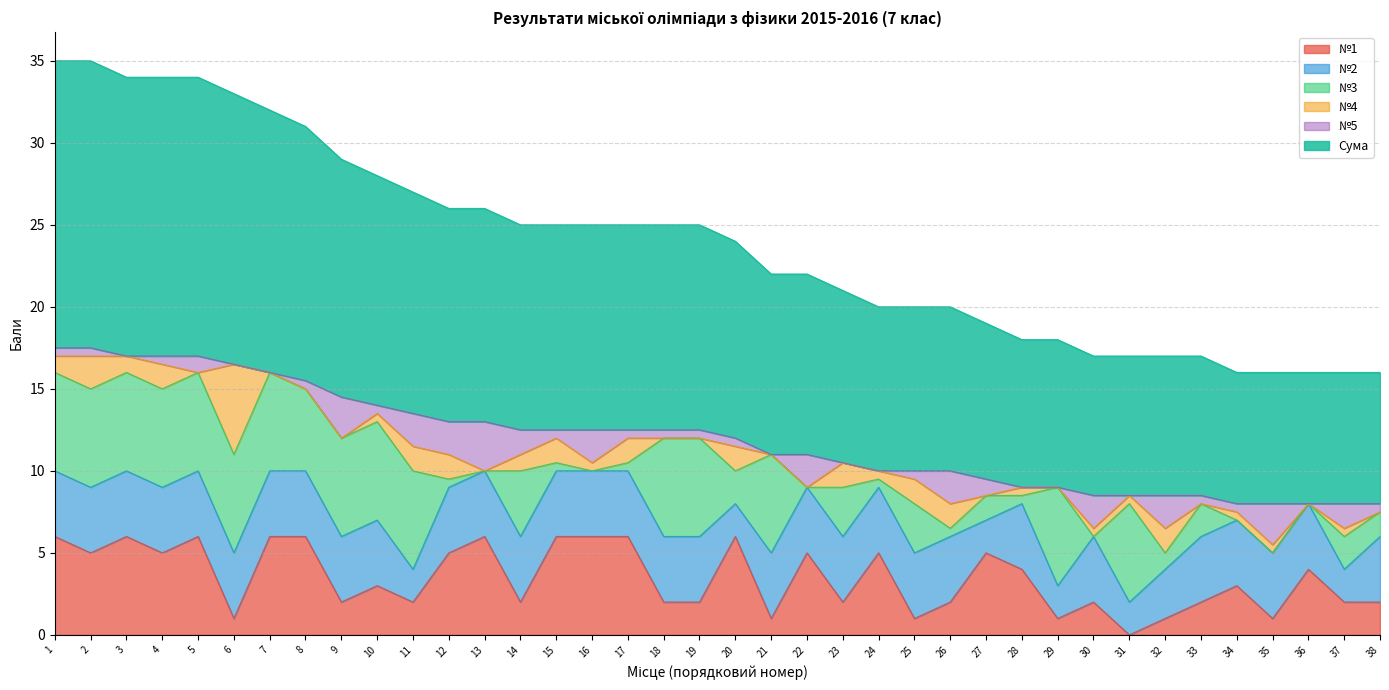

What is the lowest value of the Сума series?

8.0